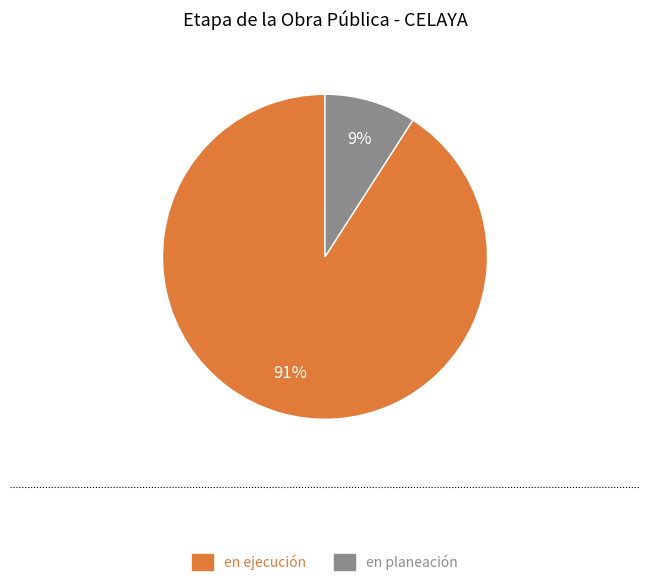

Which category has the biggest portion of the pie?

en ejecución